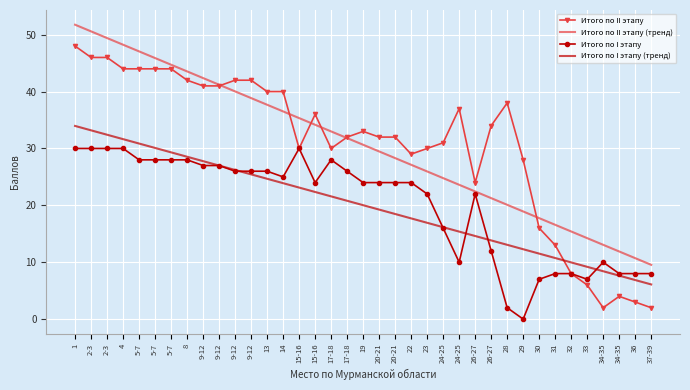

Between 33 and 5-7, which is larger?

5-7